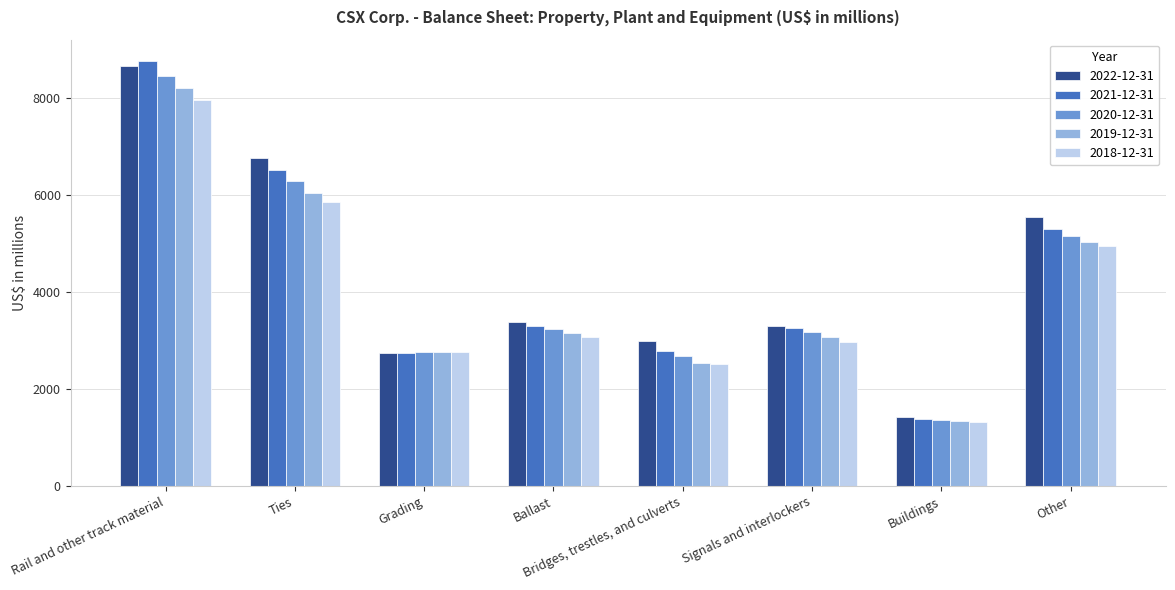

How many groups of bars are there?

8